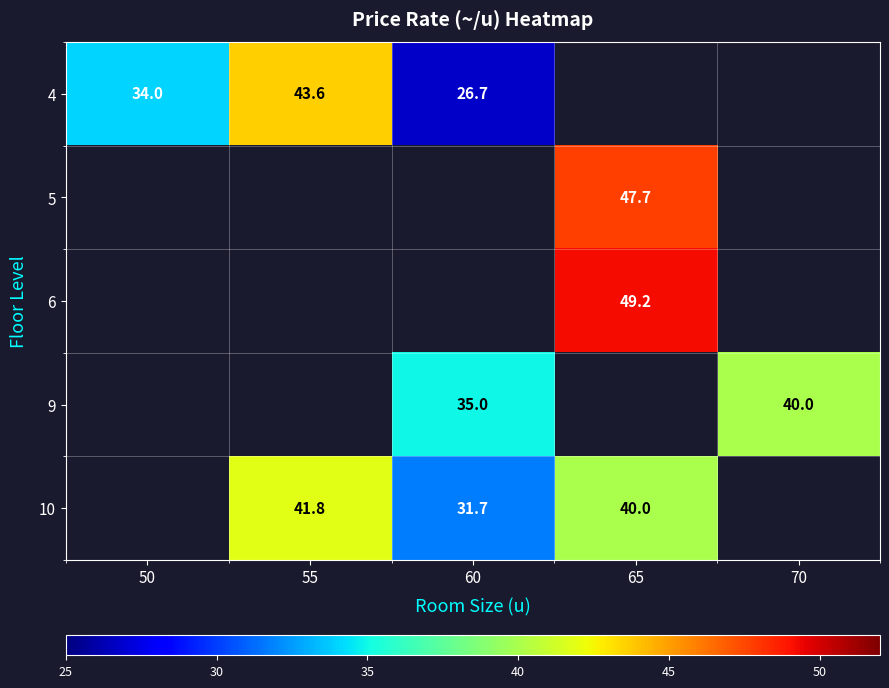

True or false: 6 has a value of 49.2 at 65.

True